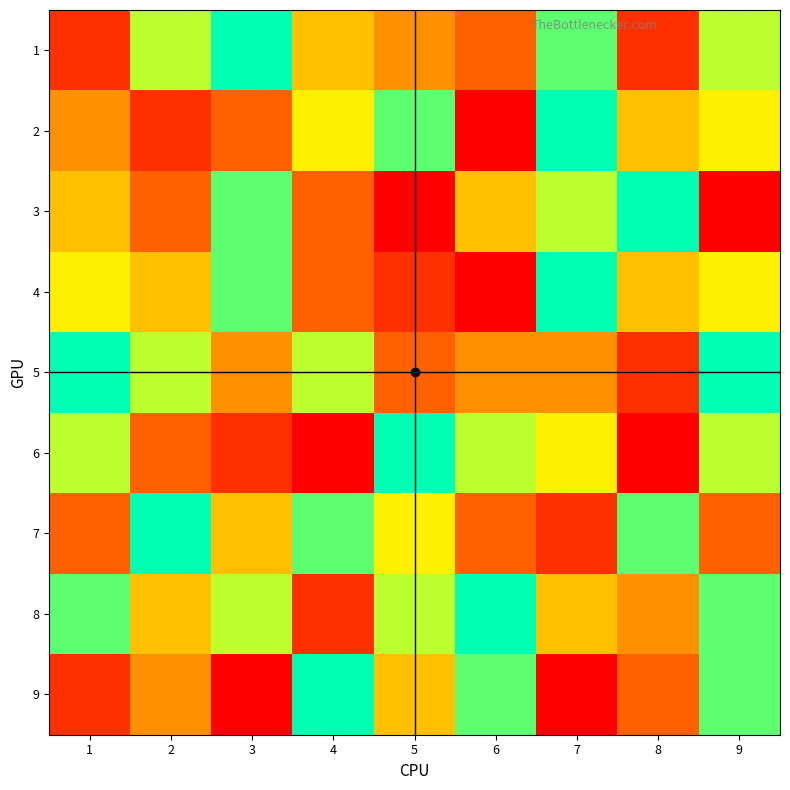

Reading left to right, list all the values displayed in this chart.

1: 1=2	2=7	3=9	4=5	5=4	6=3	7=8	8=2	9=7
2: 1=4	2=2	3=3	4=6	5=8	6=1	7=9	8=5	9=6
3: 1=5	2=3	3=8	4=3	5=1	6=5	7=7	8=9	9=1
4: 1=6	2=5	3=8	4=3	5=2	6=1	7=9	8=5	9=6
5: 1=9	2=7	3=4	4=7	5=3	6=4	7=4	8=2	9=9
6: 1=7	2=3	3=2	4=1	5=9	6=7	7=6	8=1	9=7
7: 1=3	2=9	3=5	4=8	5=6	6=3	7=2	8=8	9=3
8: 1=8	2=5	3=7	4=2	5=7	6=9	7=5	8=4	9=8
9: 1=2	2=4	3=1	4=9	5=5	6=8	7=1	8=3	9=8